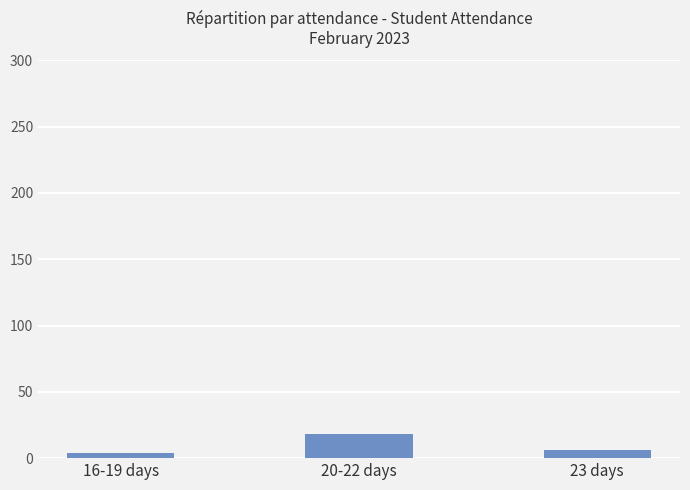

What is the label of the 1st bar from the right?

23 days